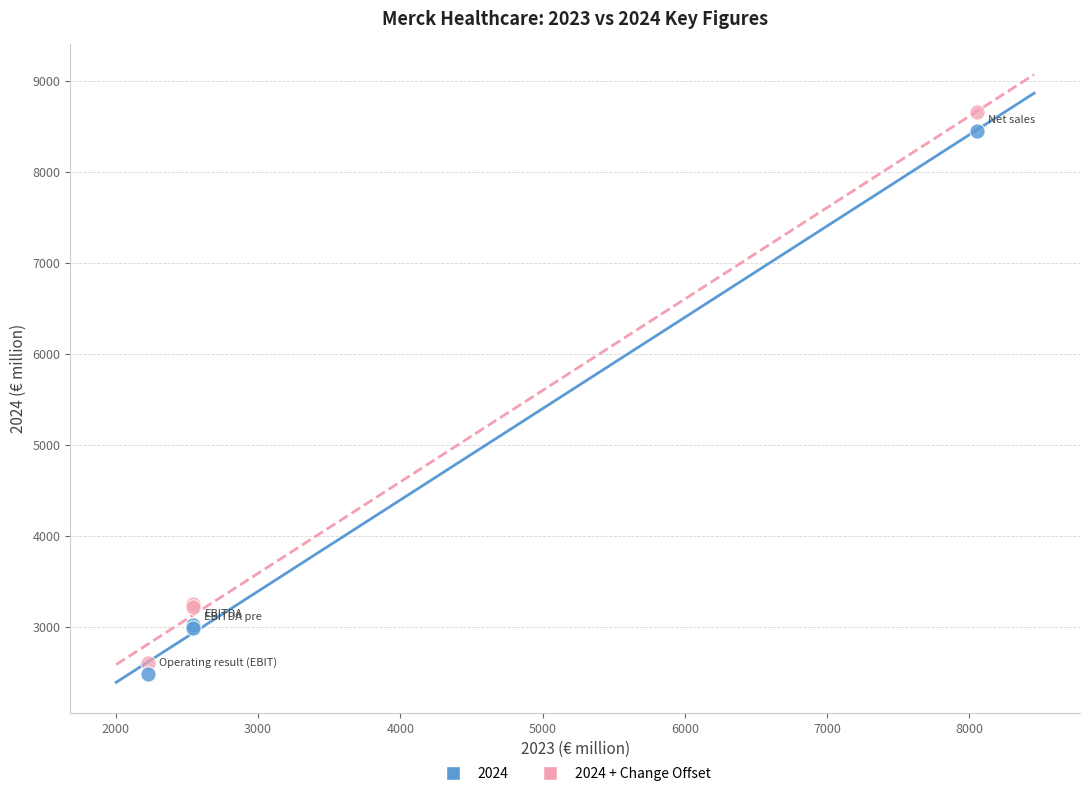

Which series has the largest Y range (max minus min)?

2024 + Change Offset